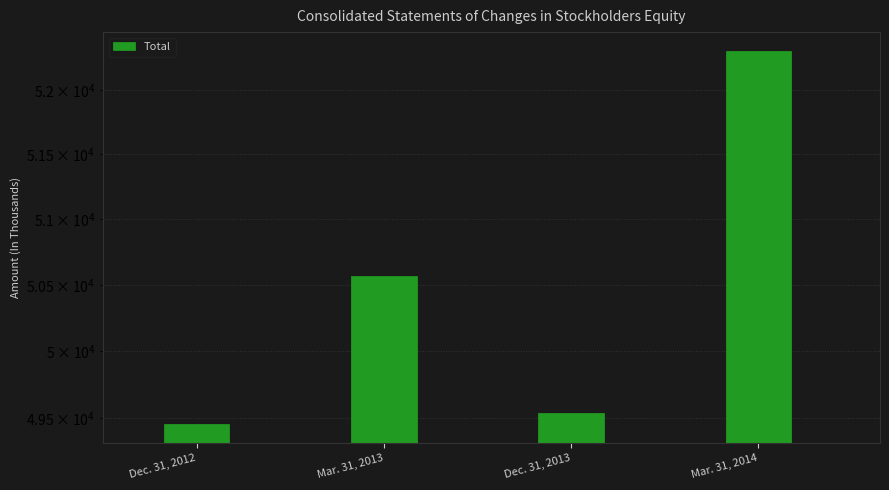

Rank the categories by value from lowest to highest.

Dec. 31, 2012, Dec. 31, 2013, Mar. 31, 2013, Mar. 31, 2014